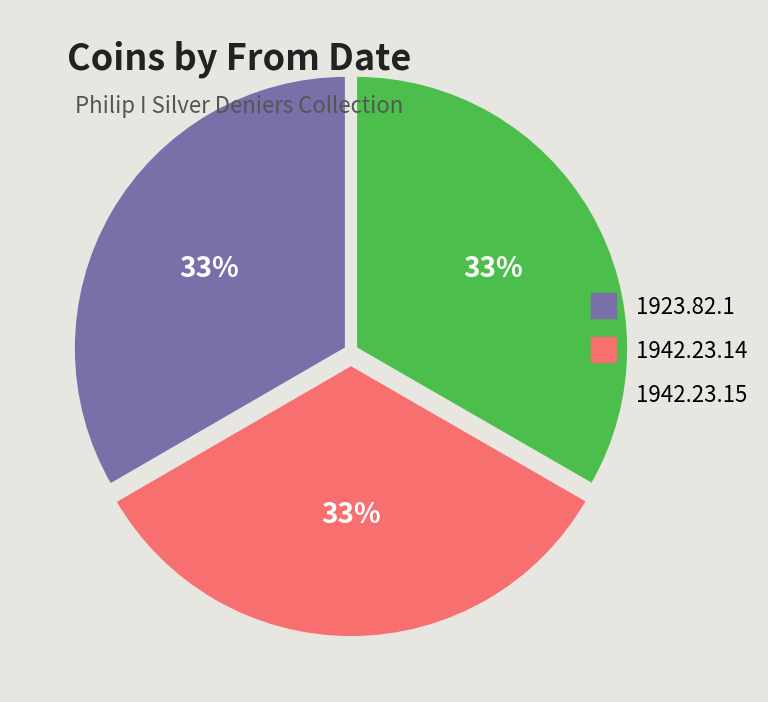

To the nearest percent, what is the average slice percentage?

33%